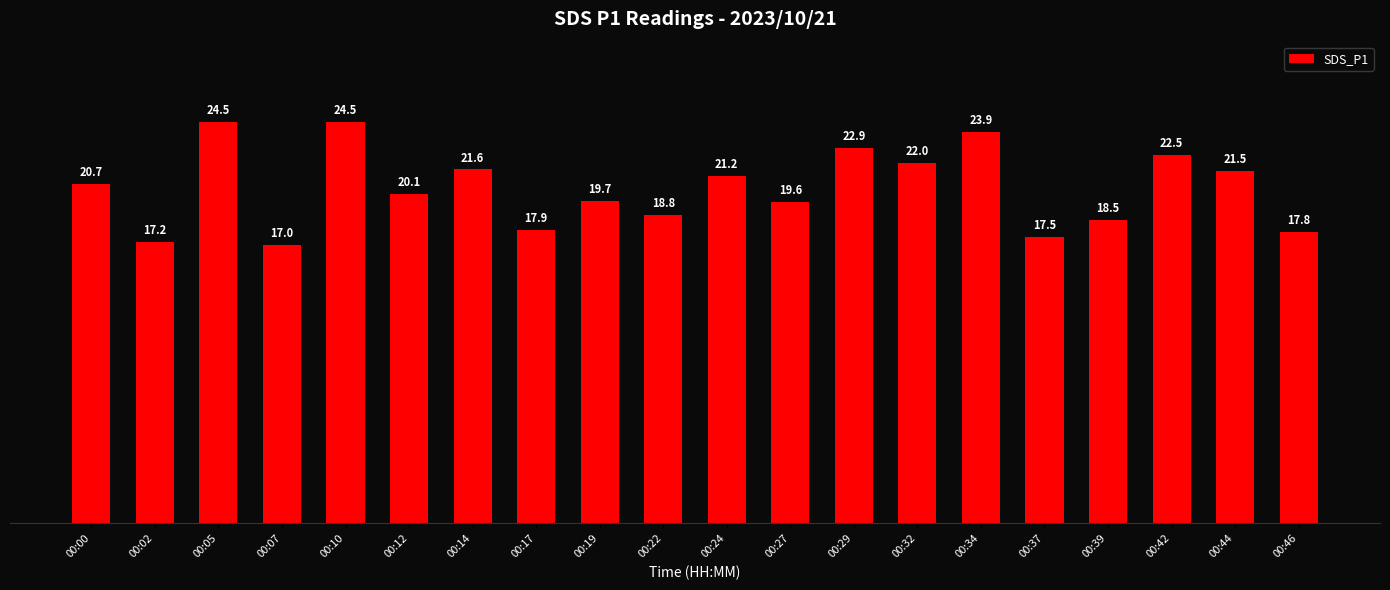

What is the greatest value displayed?

24.5